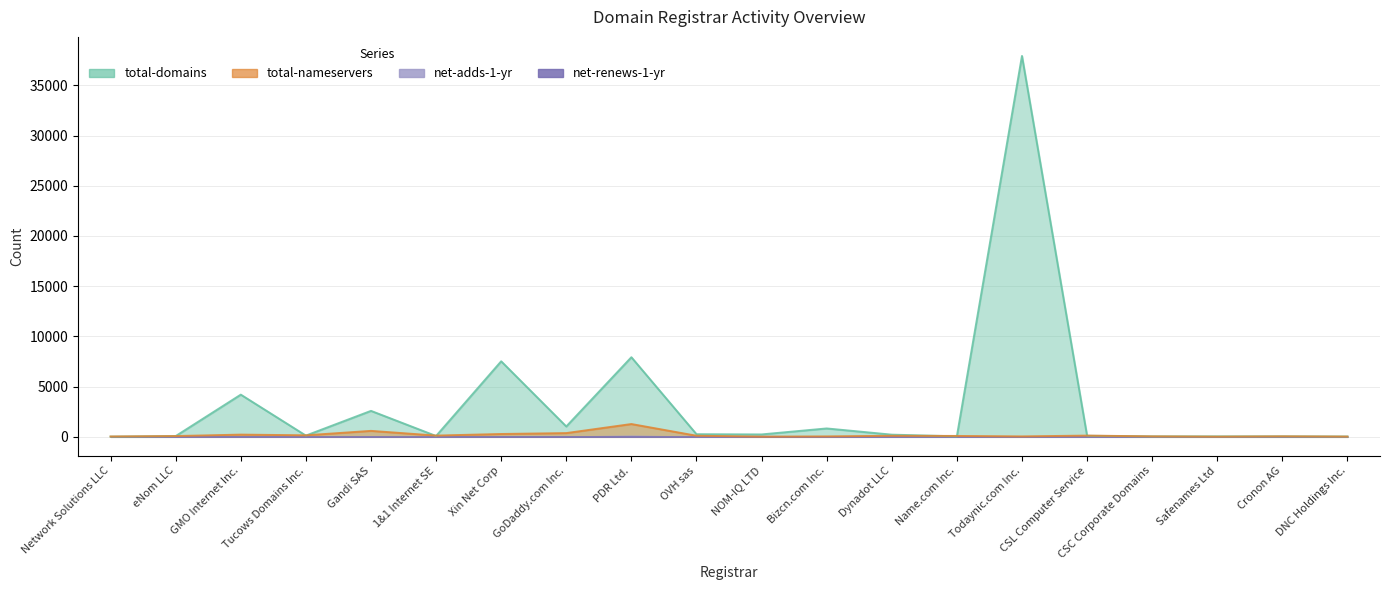

Is it true that total-domains equals 254 at OVH sas?

True